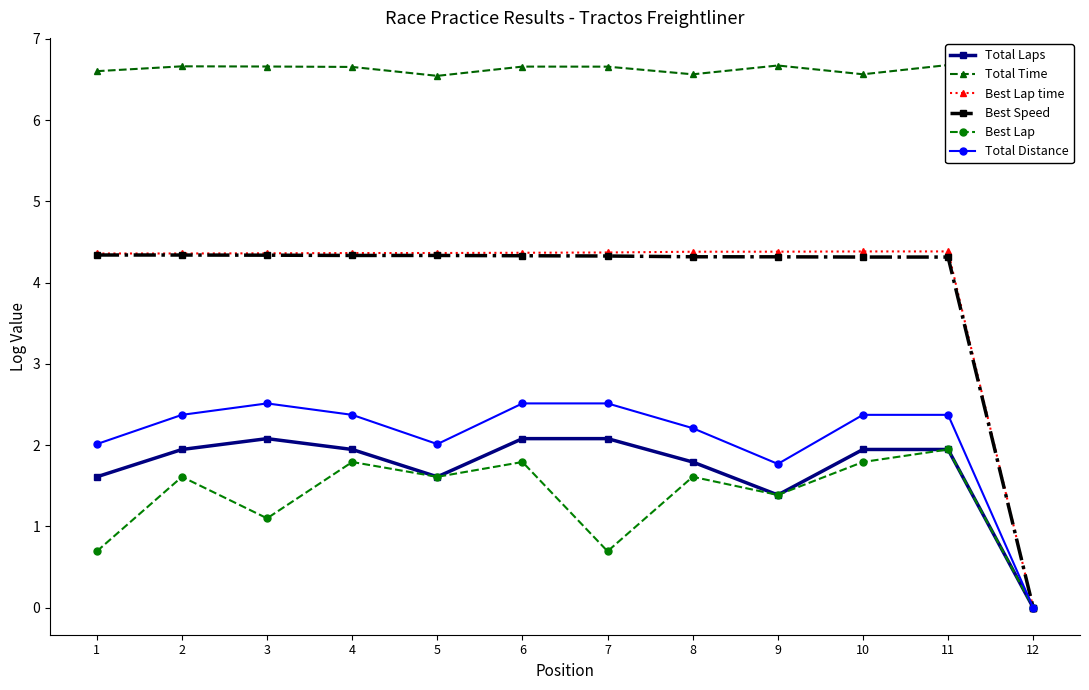

At which category does Best Lap reach its first local valley?

3